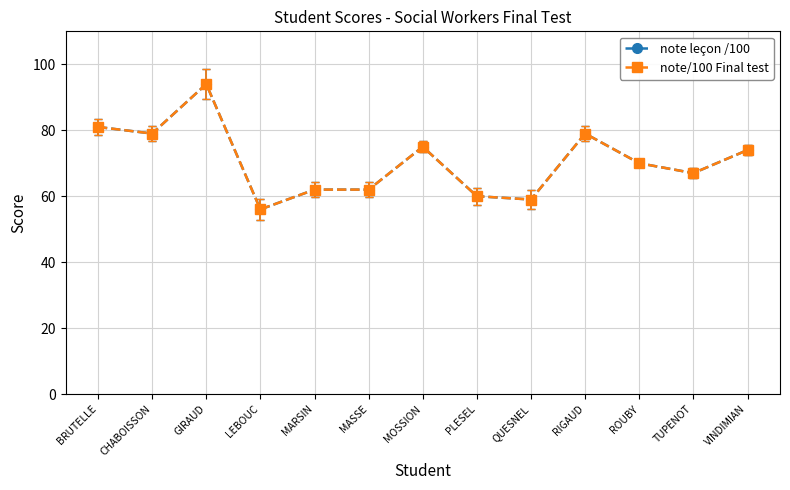

Is this an area chart (filled region under the line)?

No